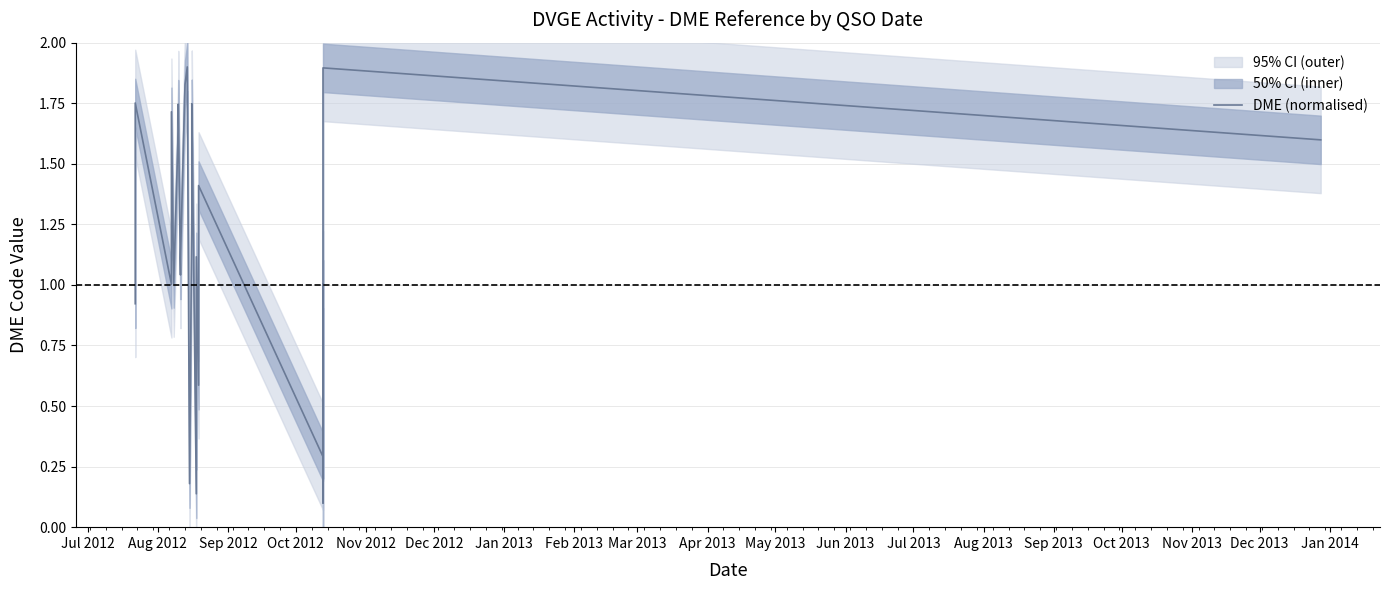

The value at Nov 2012 is 1.4. True or false?

False